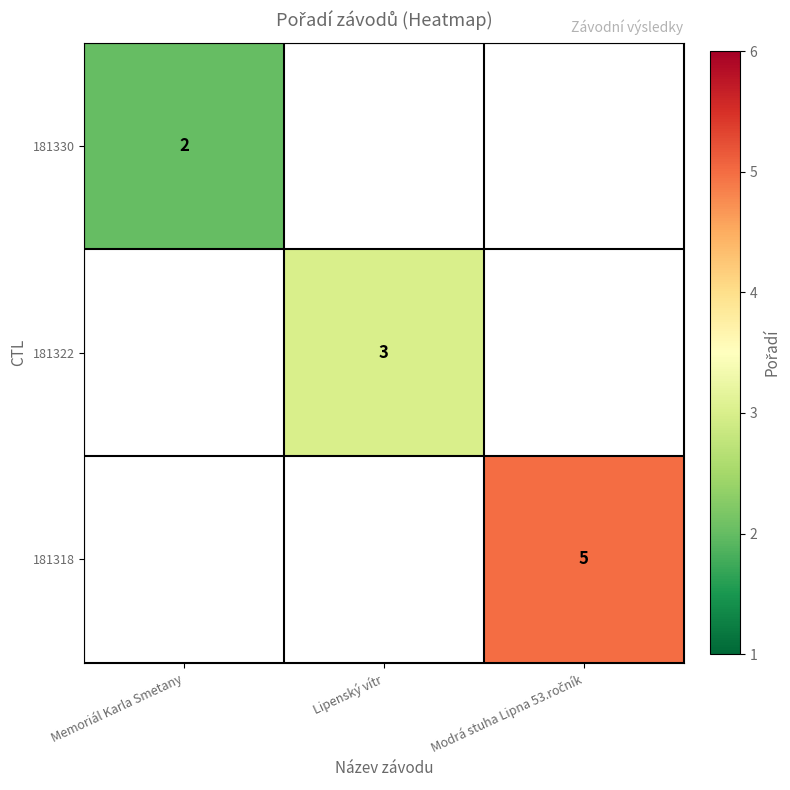

The value of 181322 at Lipenský vítr is 3. True or false?

True